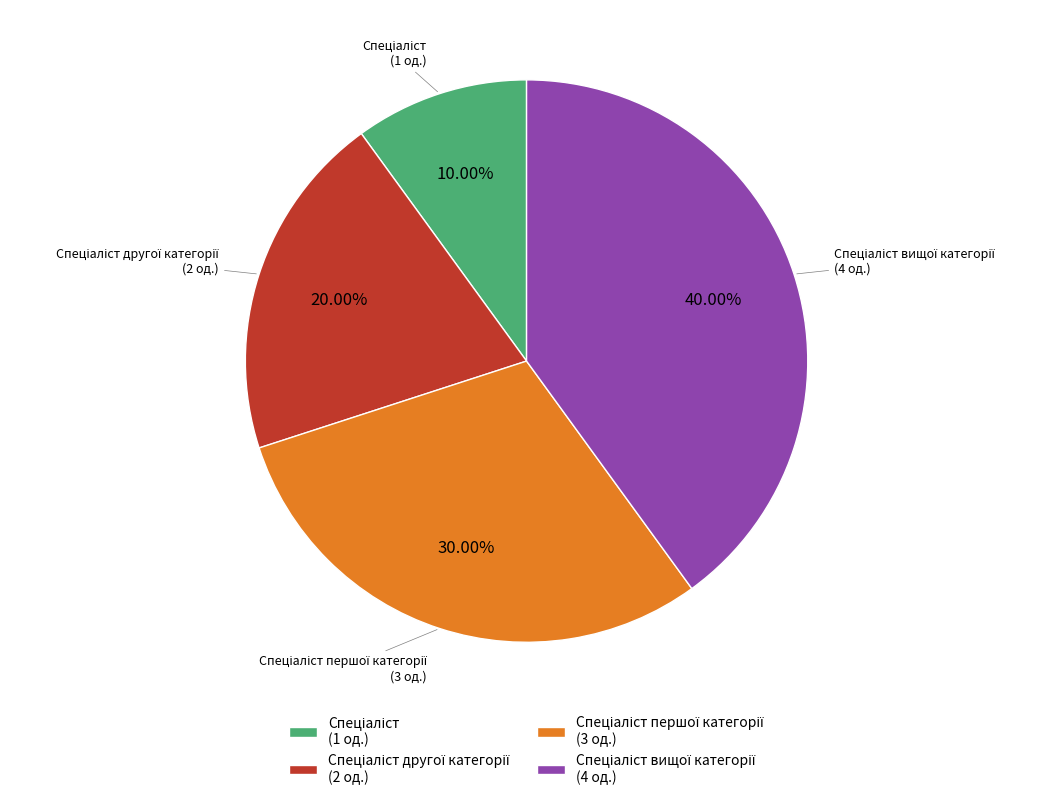

Does any single category account for the majority?

No